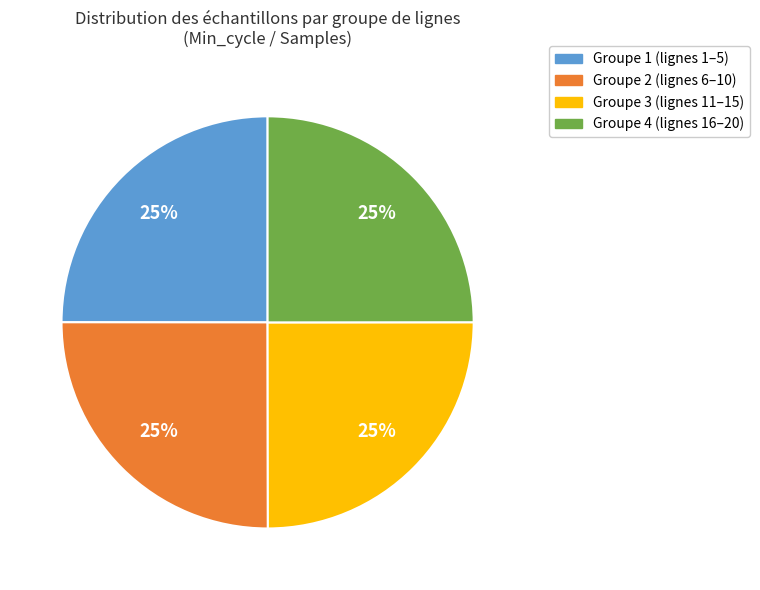

Is there any slice that represents more than half of the pie?

No